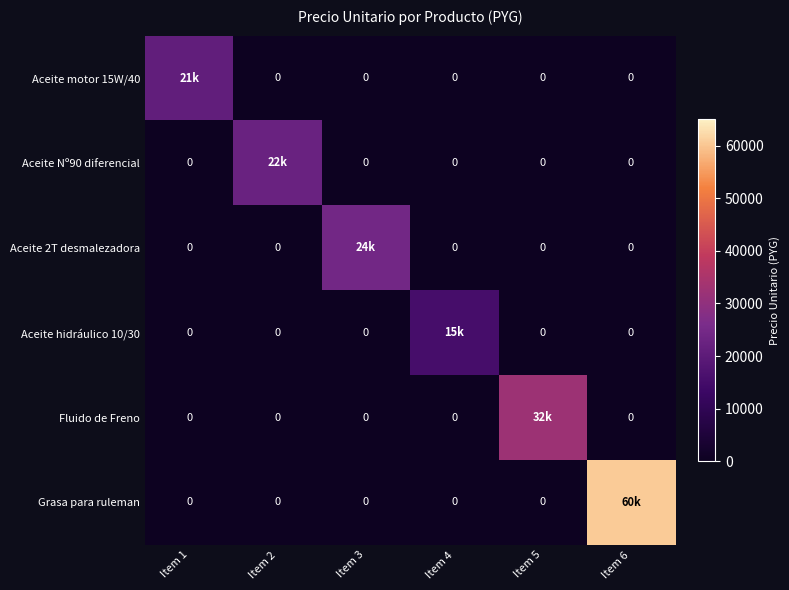

True or false: Aceite Nº90 diferencial has a value of 13812 at Item 2.

False